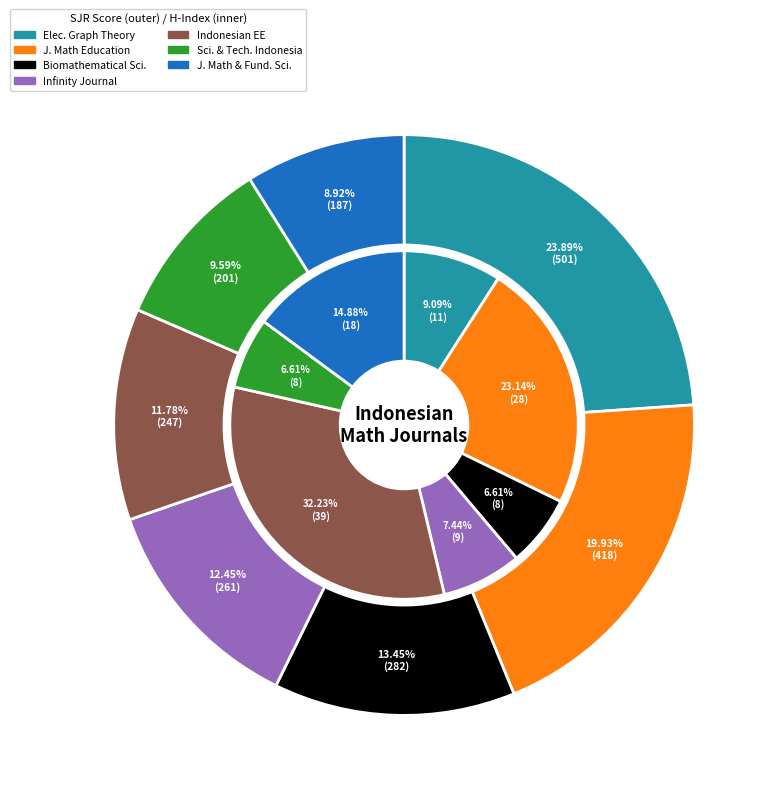

Does Communication in Biomathematical Sciences represent more than half of the total?

No